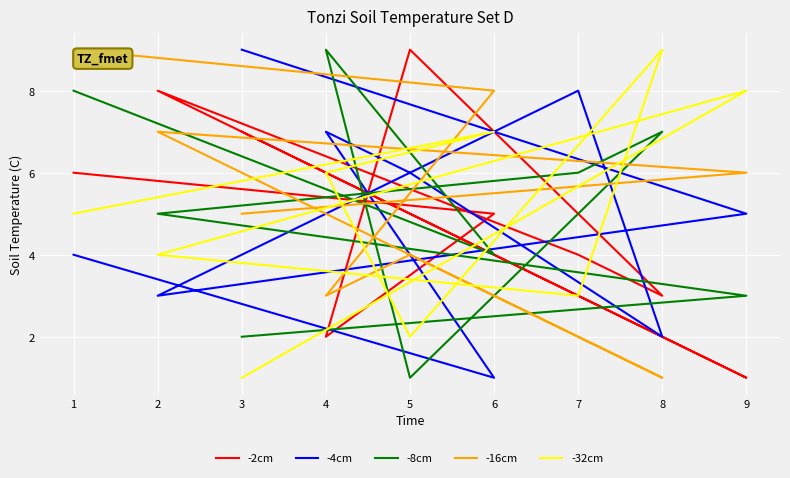

At which category does -16cm reach its first local peak?

5